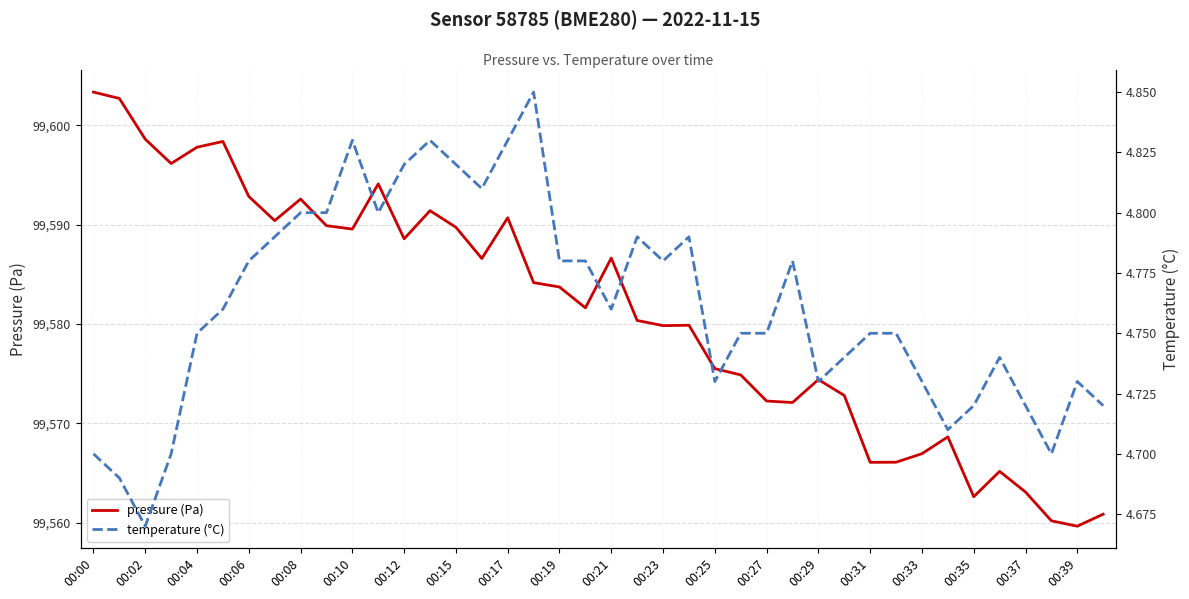

Is this an area chart (filled region under the line)?

No